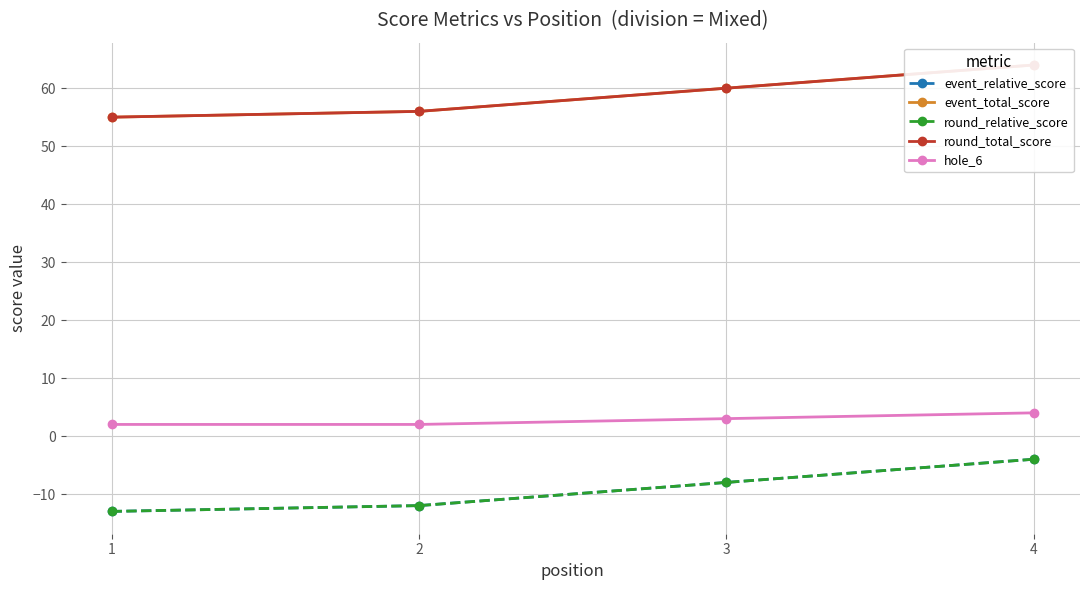

List the labels in order of event_relative_score value, smallest first.

1, 2, 3, 4